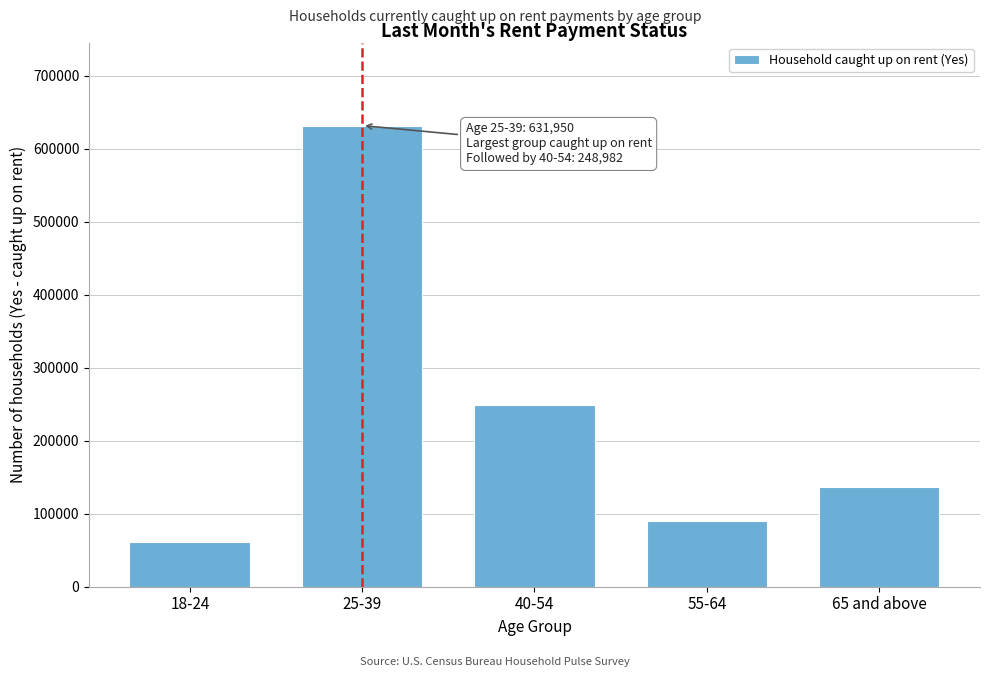

Reading left to right, transcribe all the data shown in this chart.

61073	631950	248982	89610	137250